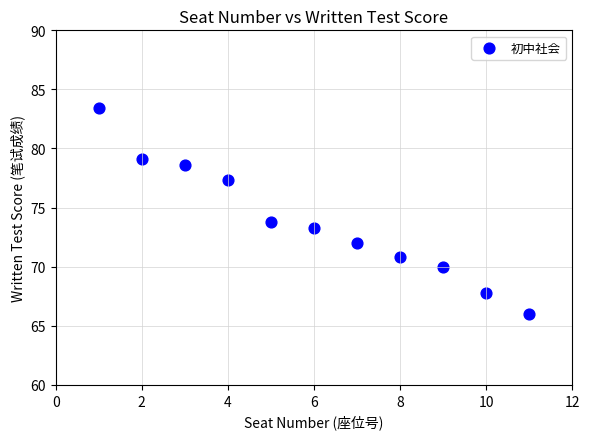

What is the average X value?

6.0